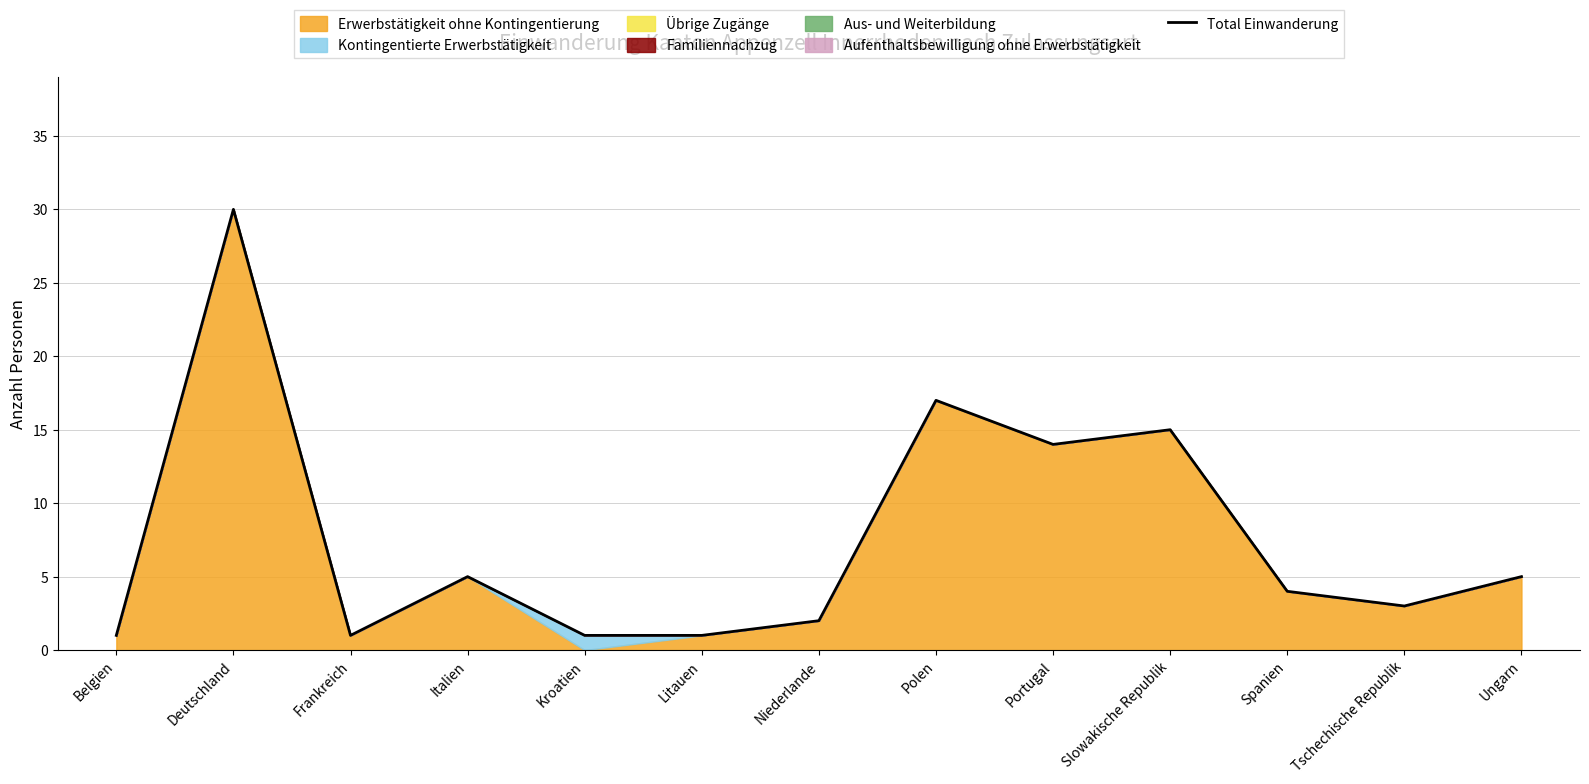

What is the difference between the second highest and second lowest values?

16